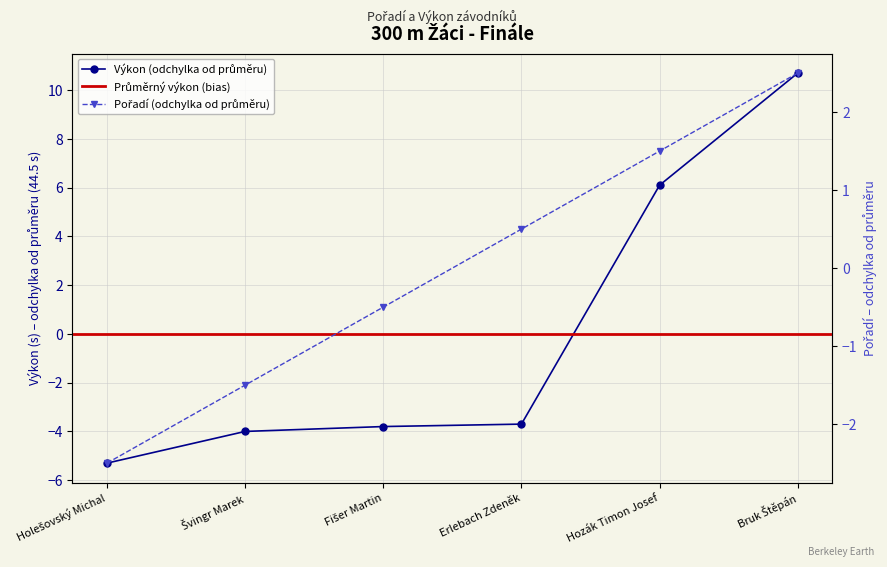

Which series has the widest spread of values?

Výkon